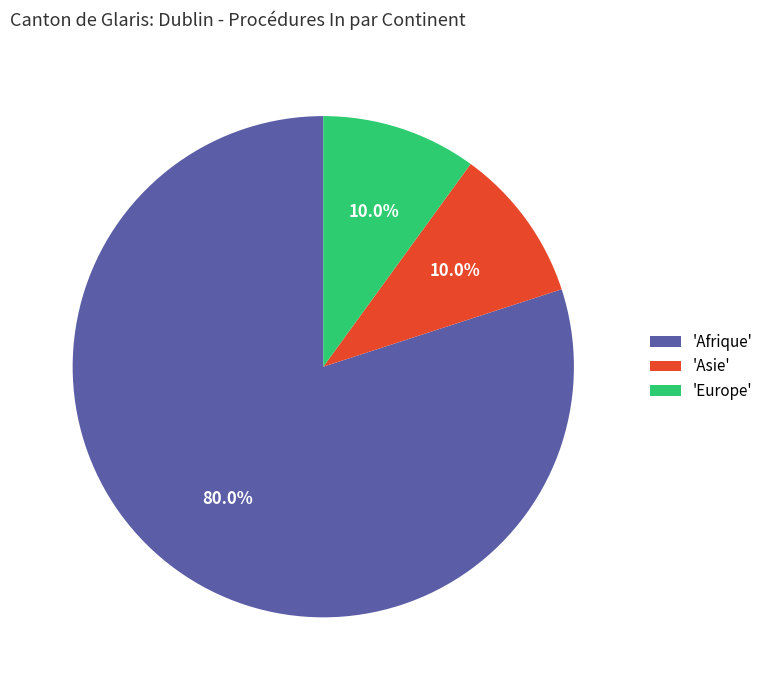

To the nearest percent, what is the difference between the largest and smallest slice percentages?

70%